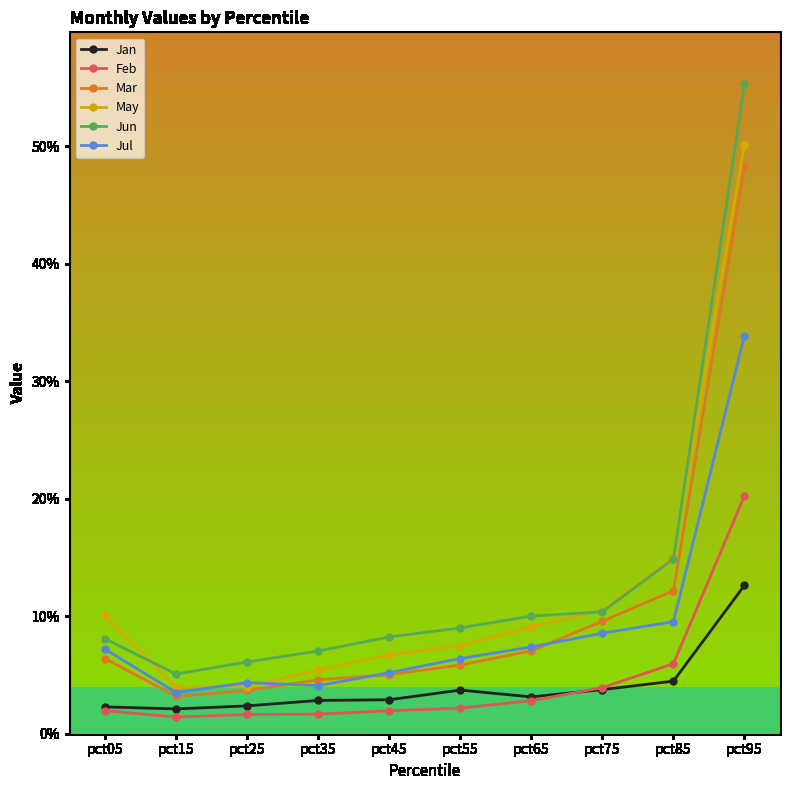

Where is May nearest to the value 0?

pct15